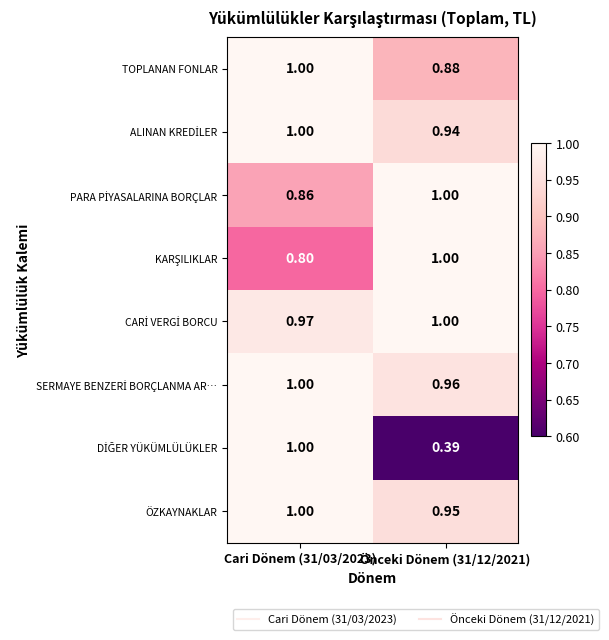

Which series has the widest spread of values?

DİĞER YÜKÜMLÜLÜKLER